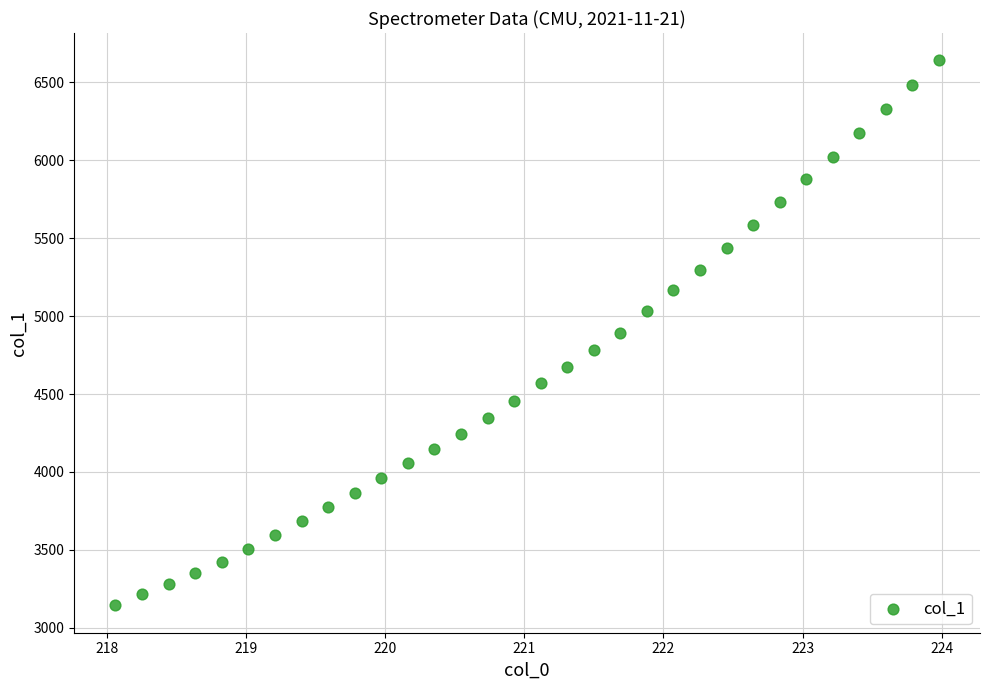

What is the range of X values (max minus min)?

5.9